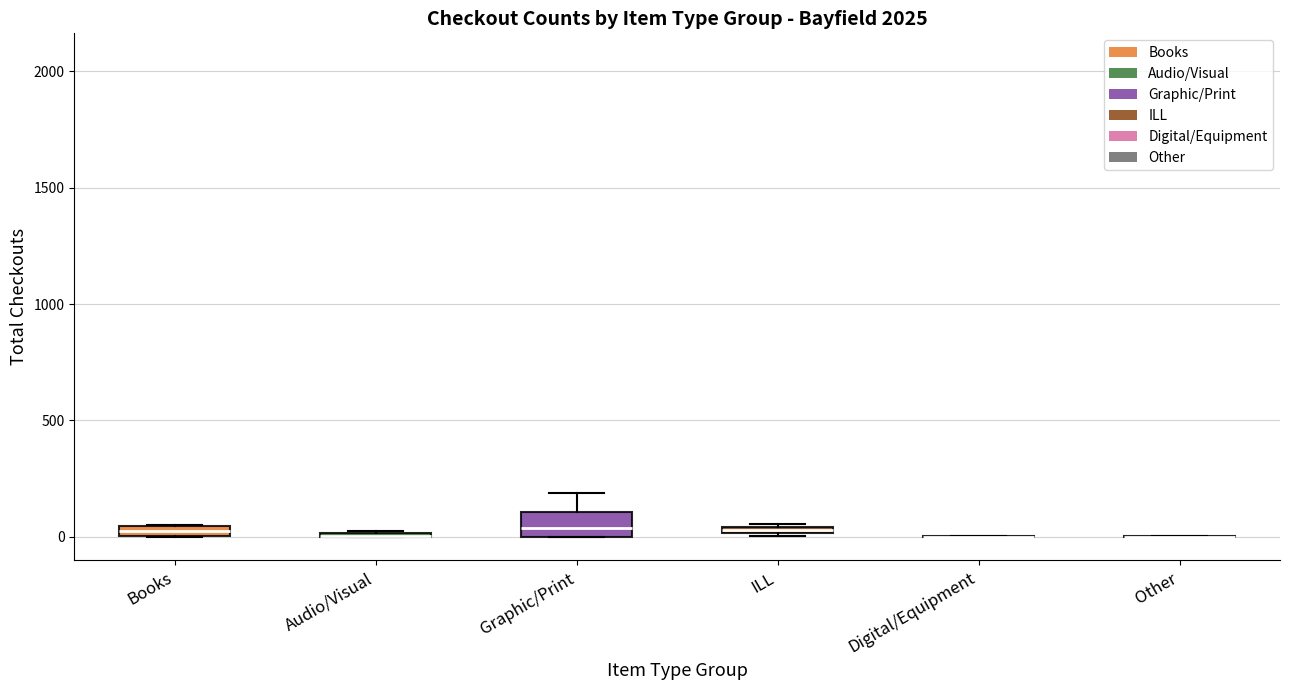

Which box is the tallest, from its lower edge to its upper edge?

Graphic/Print